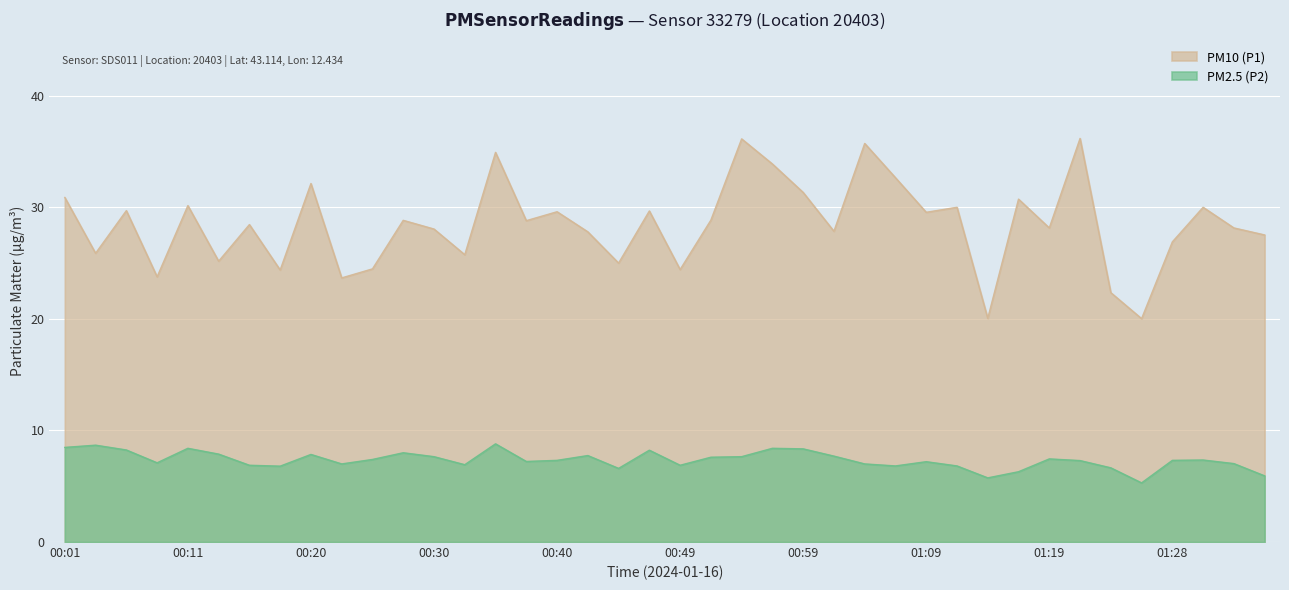

List the labels in order of PM2.5 (P2) value, largest first.

00:35, 00:03, 00:01, 00:11, 00:57, 00:59, 00:06, 00:47, 00:28, 00:13, 00:20, 00:42, 01:02, 00:30, 00:54, 00:52, 01:19, 00:25, 01:31, 00:40, 01:28, 01:21, 00:37, 01:09, 00:08, 01:33, 00:23, 01:04, 00:33, 00:16, 00:49, 01:07, 01:11, 00:18, 01:24, 00:45, 01:16, 01:36, 01:14, 01:26